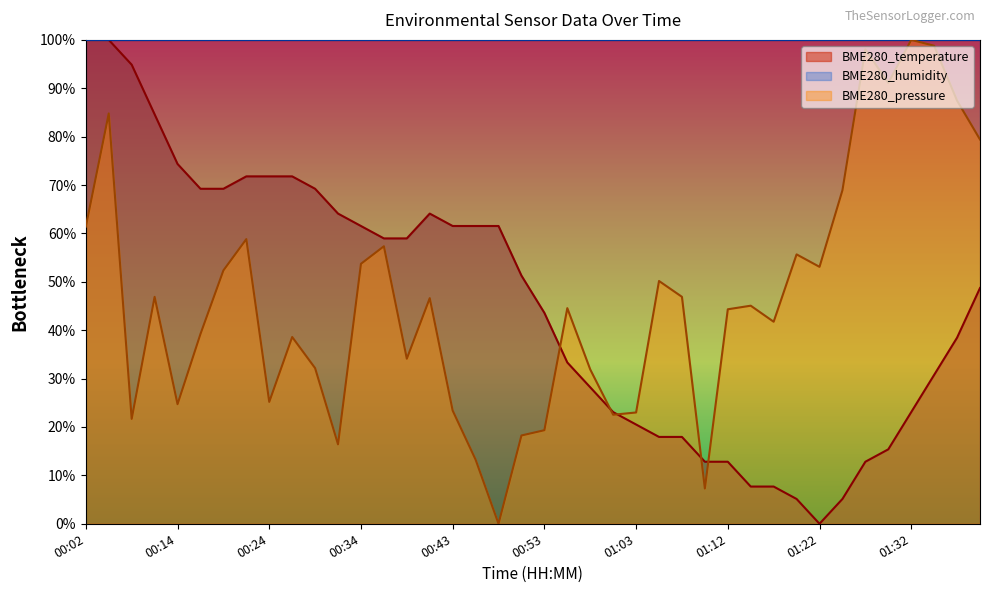

Which has a higher value, 01:15 or 00:38?

00:38